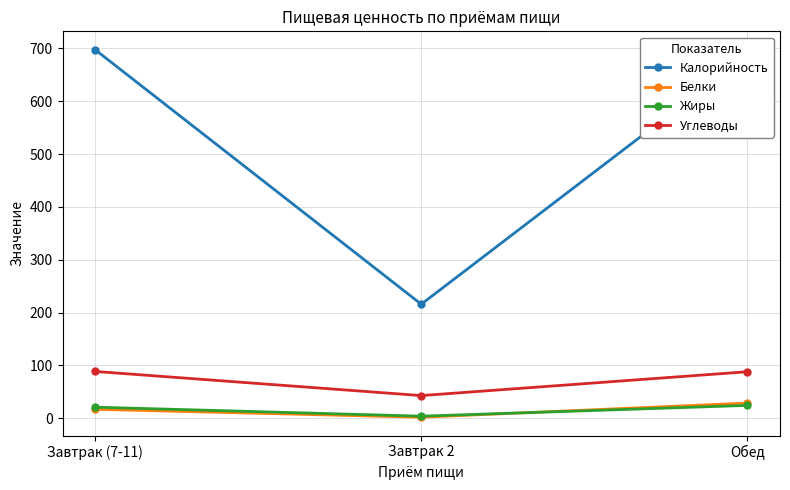

What is the highest value of the Калорийность series?

697.7